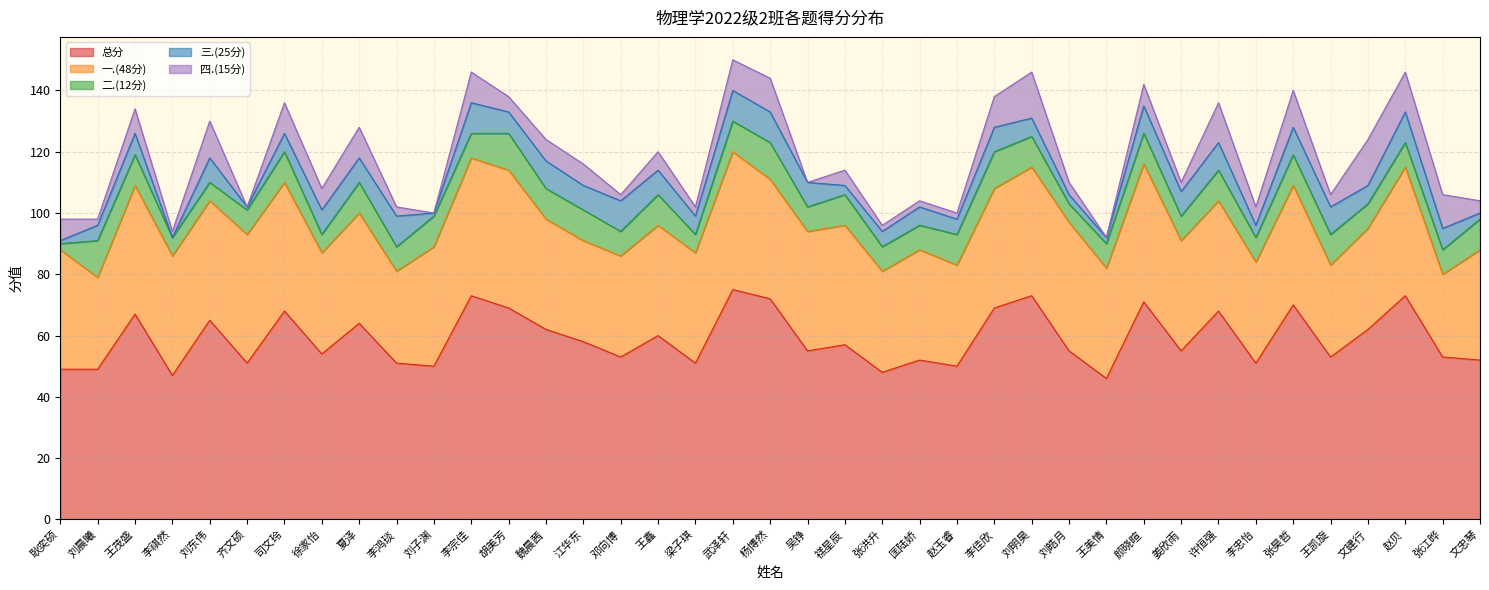

How many lines are shown in the chart?

5